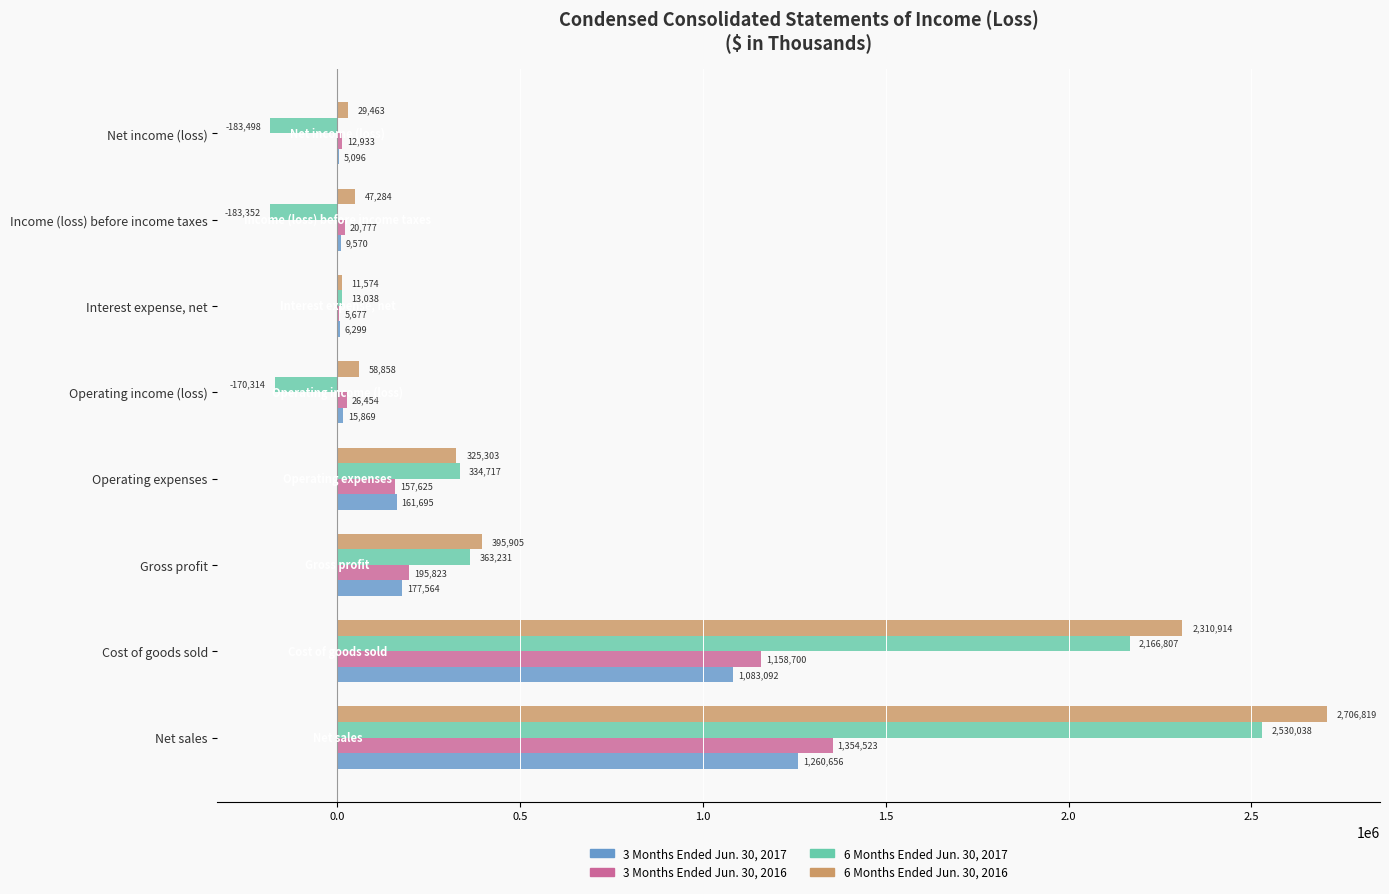

What is the sum of all 3 Months Ended Jun. 30, 2016 values?

2932512